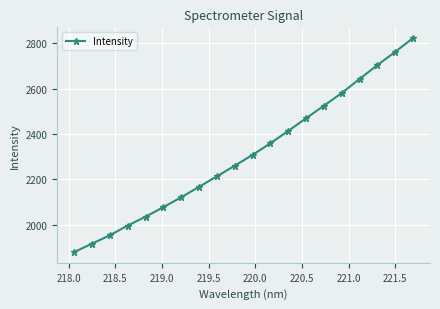

True or false: there are more than 2 points higher than both neighbors.

False